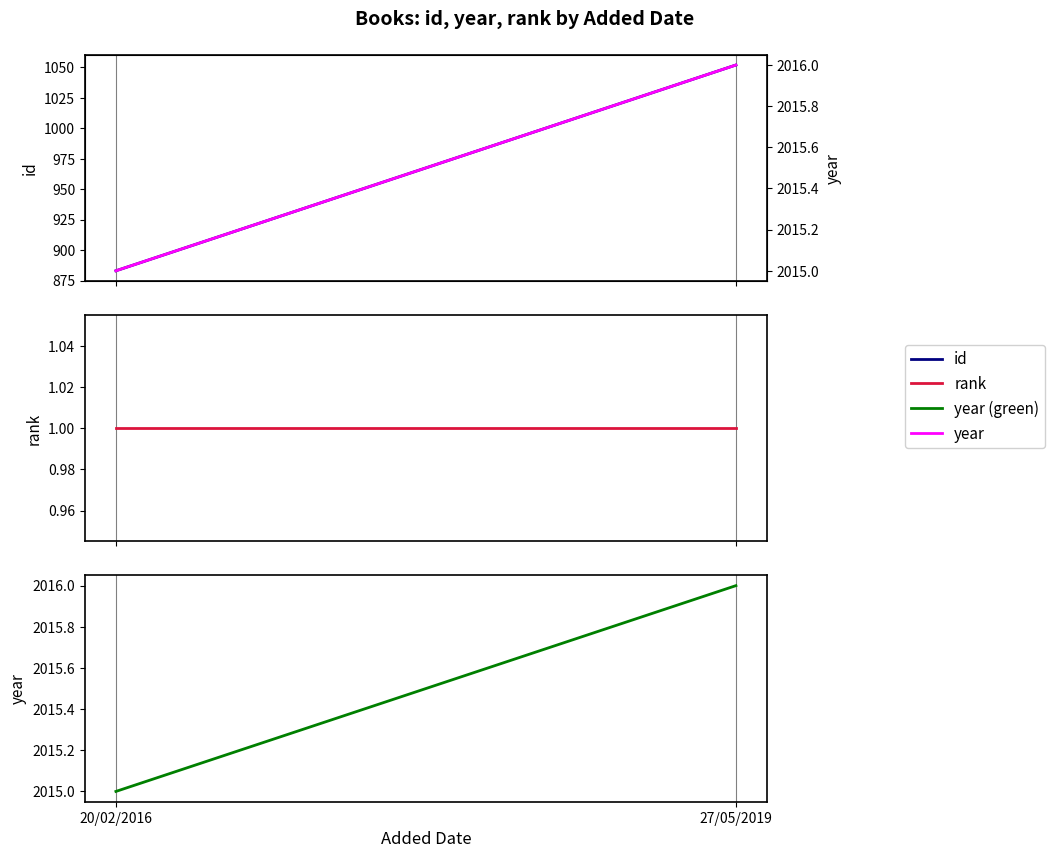

What is the spread (max minus min) of values at 27/05/2019?

2015